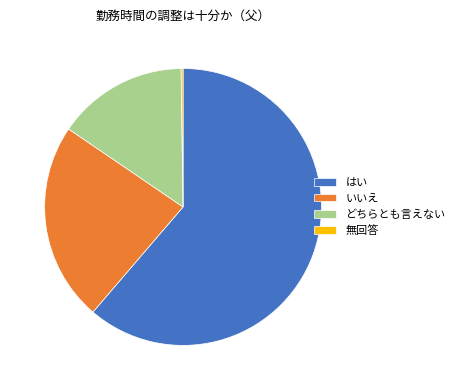

Do はい and いいえ together represent more than half of the pie?

Yes